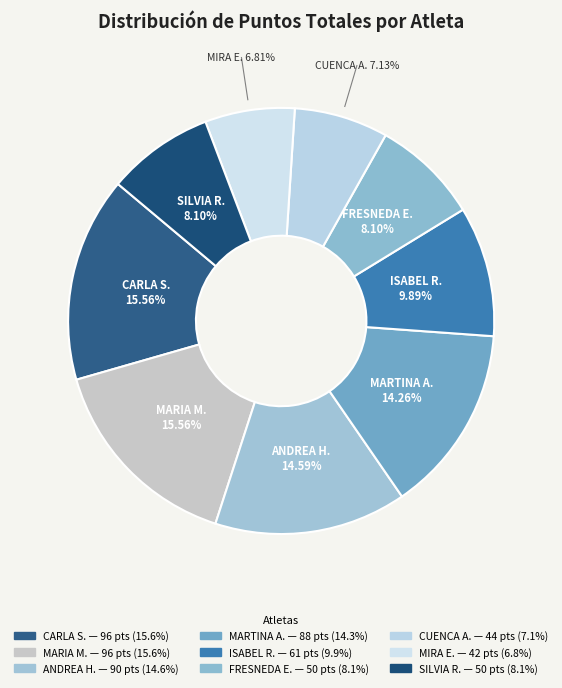

How many segments does this pie chart have?

9